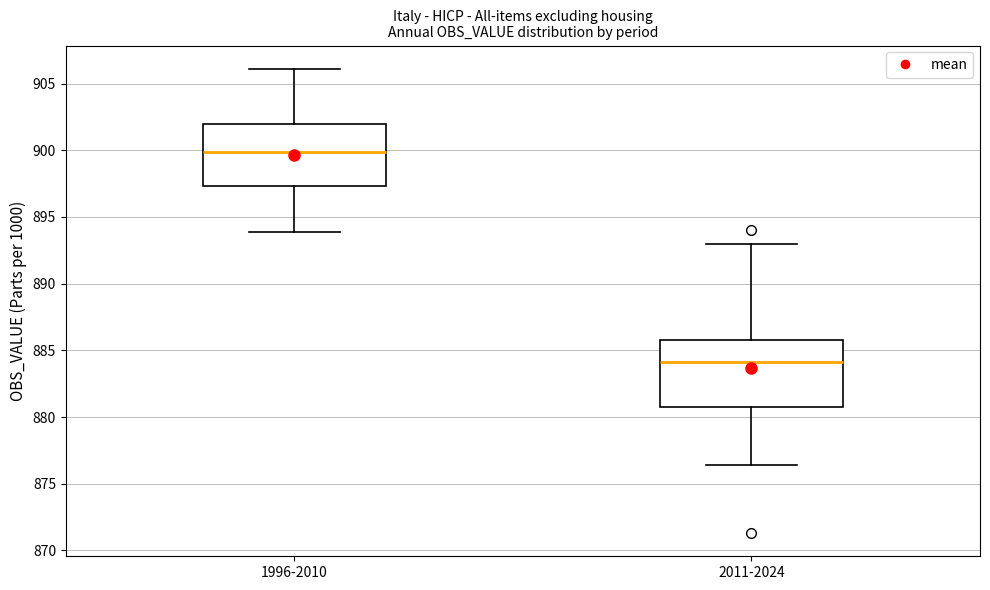

Where does the lower whisker of the box for 2011-2024 end on the y-axis? The values are not printed on the chart, so give them approximately, as read against the axis.

876.5